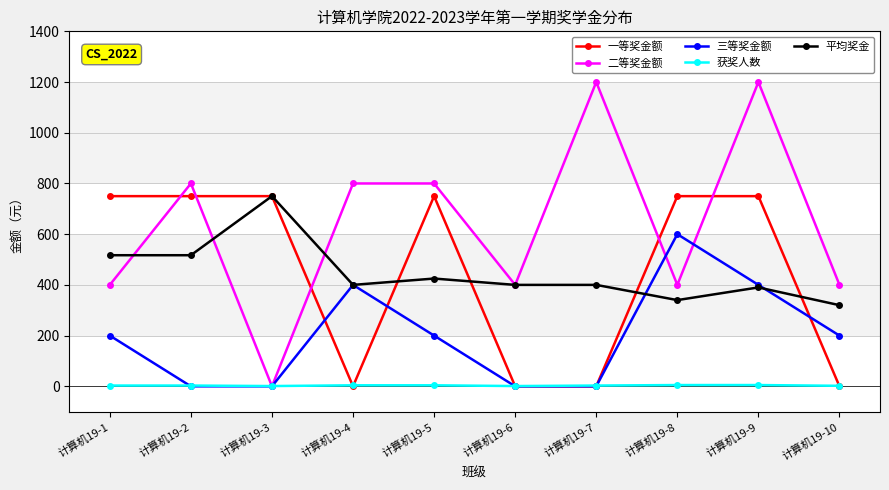

What is the minimum value for 平均奖金?

320